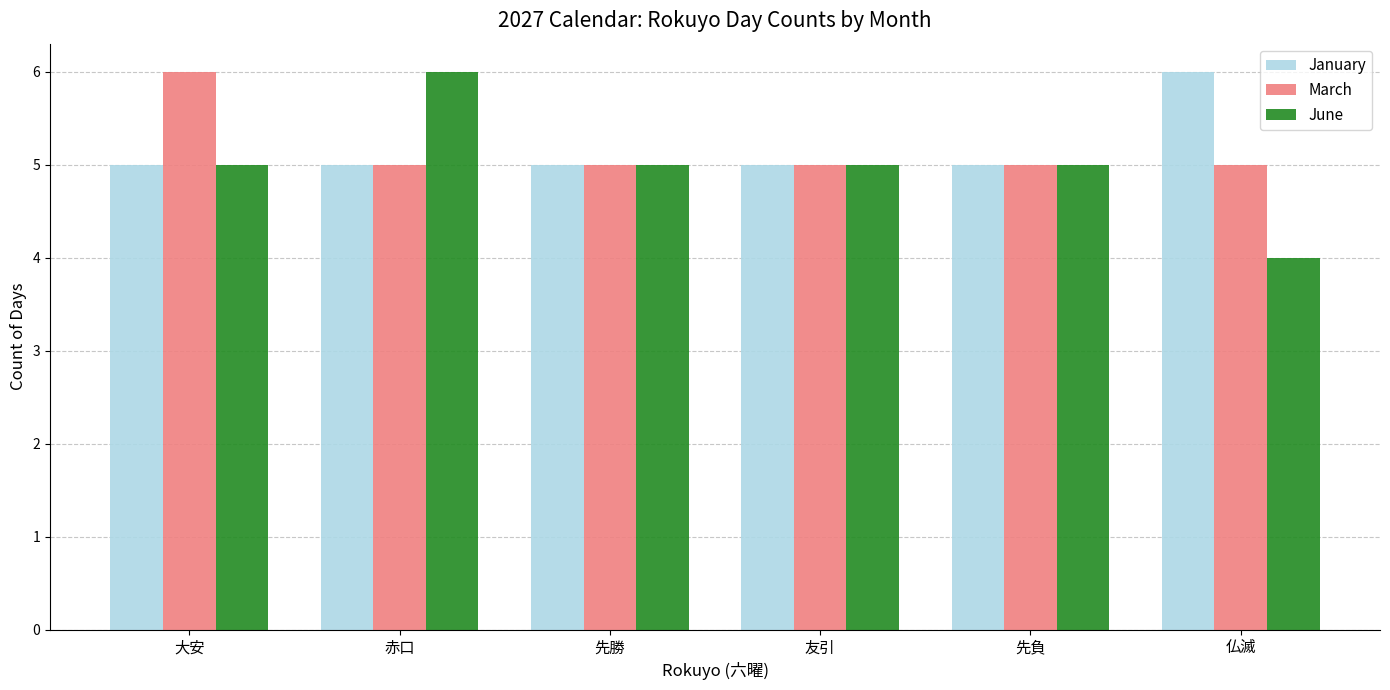

Count the number of categories in the chart.

6